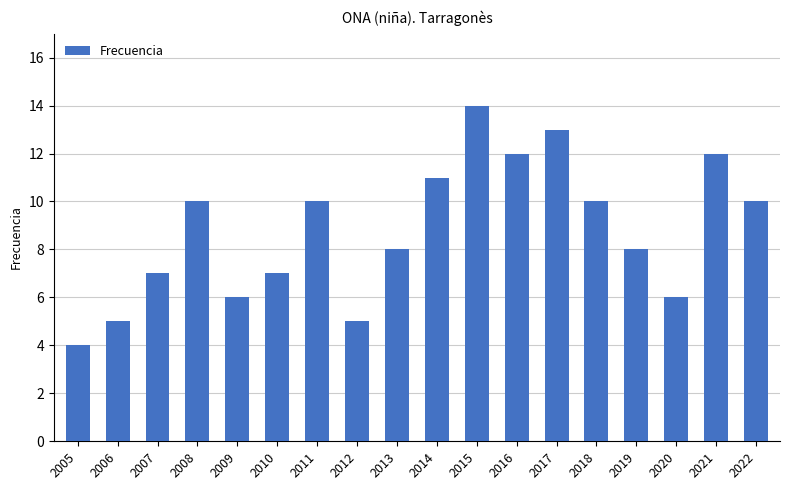

Are the bars grouped side by side (vs. stacked)?

No